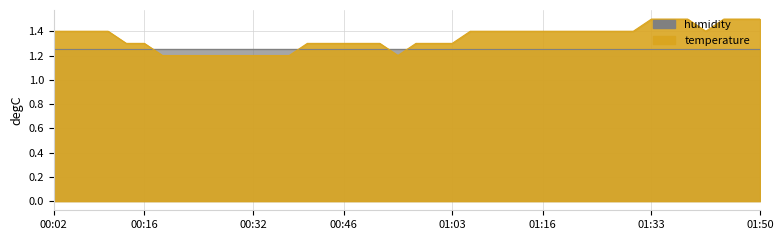

What position from the left is 01:05?

24